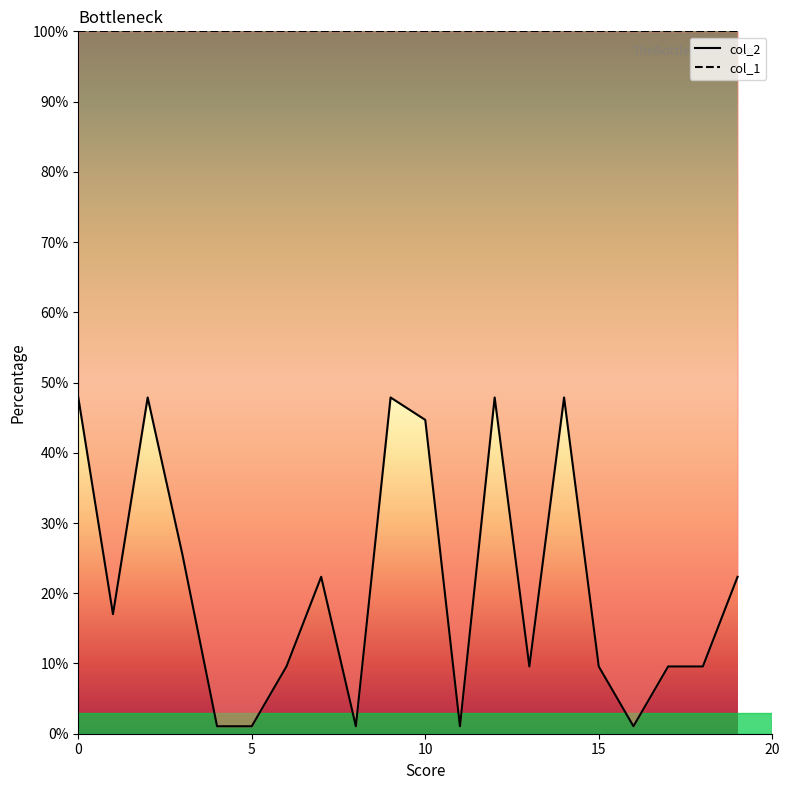

Which has a higher value, 13 or 16?

13